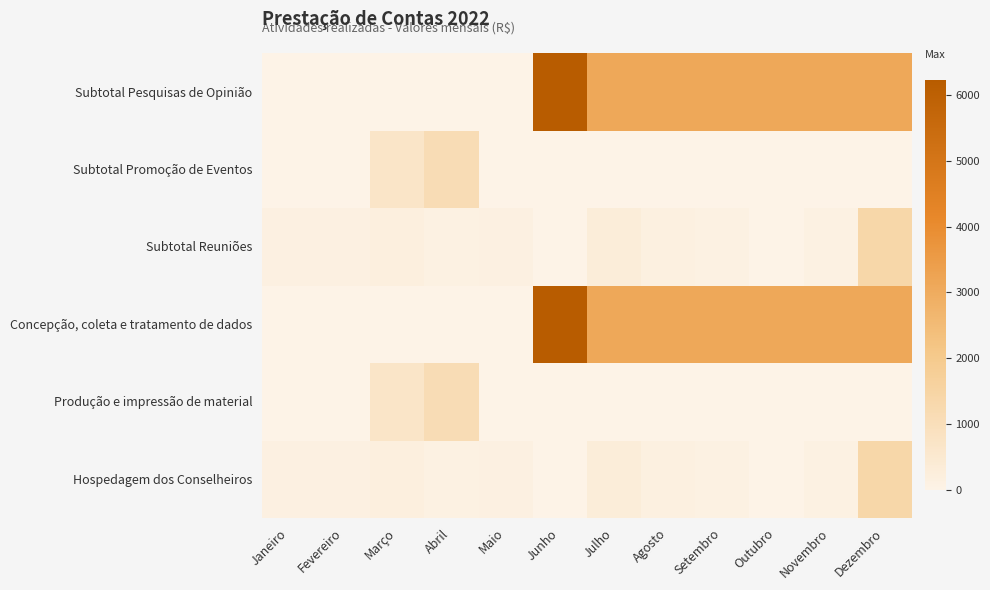

Which has a higher value, Agosto or Abril?

Agosto